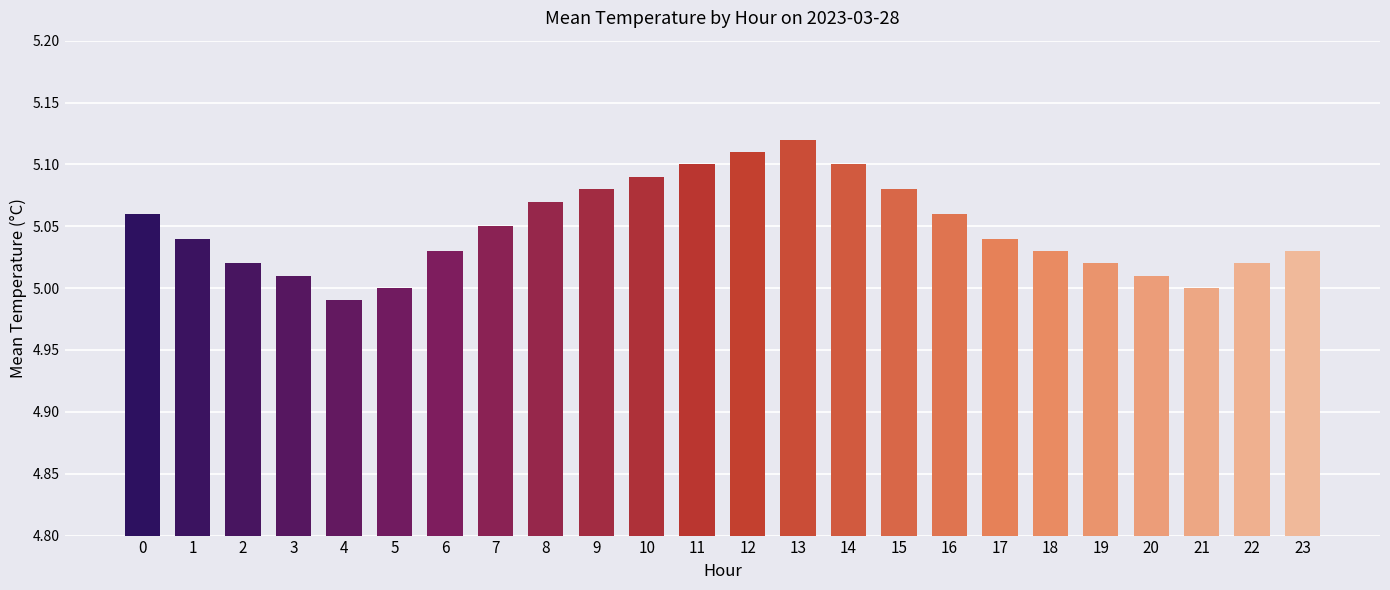

What is the sum of the values at 9 and 4?

10.1